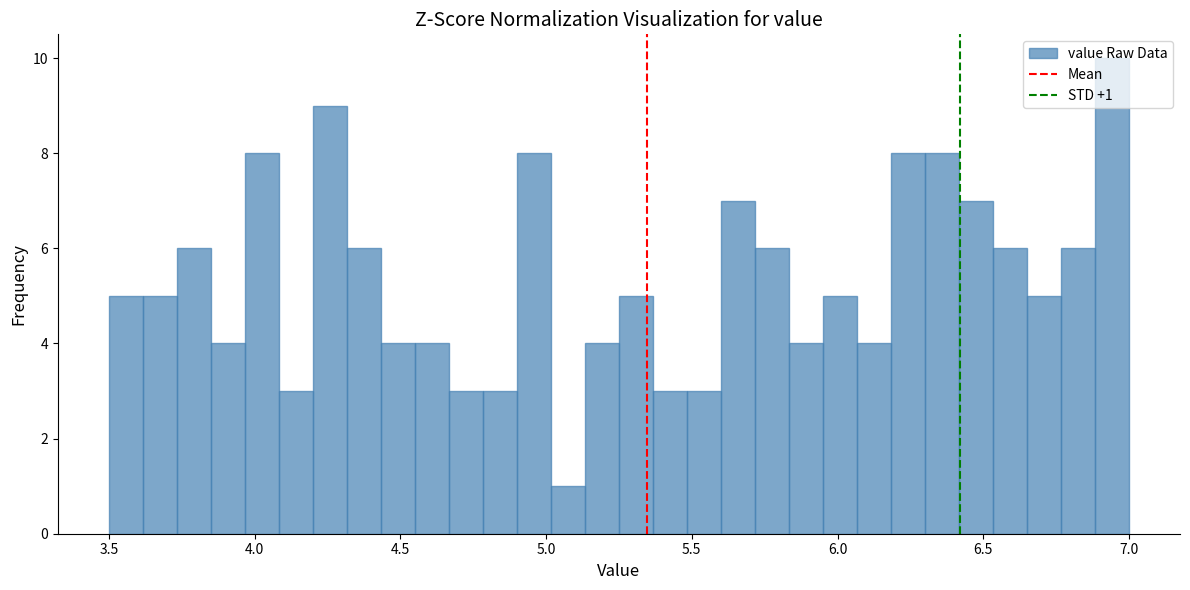

Around what value on the x-axis is the tallest bar? Give the approximate position of its centre, as read against the axis.

6.95